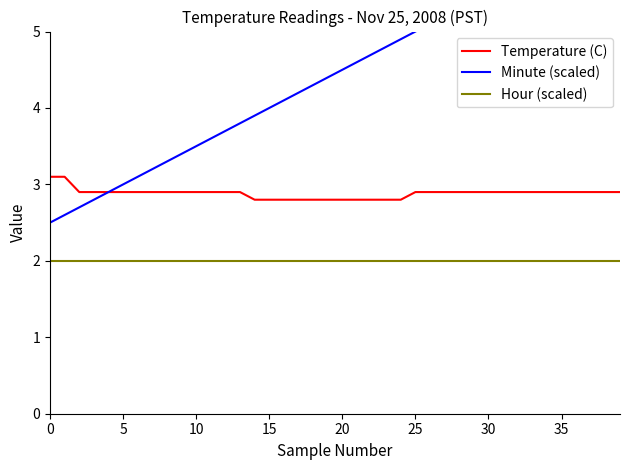

What is the minimum value for Temperature (C)?

2.8